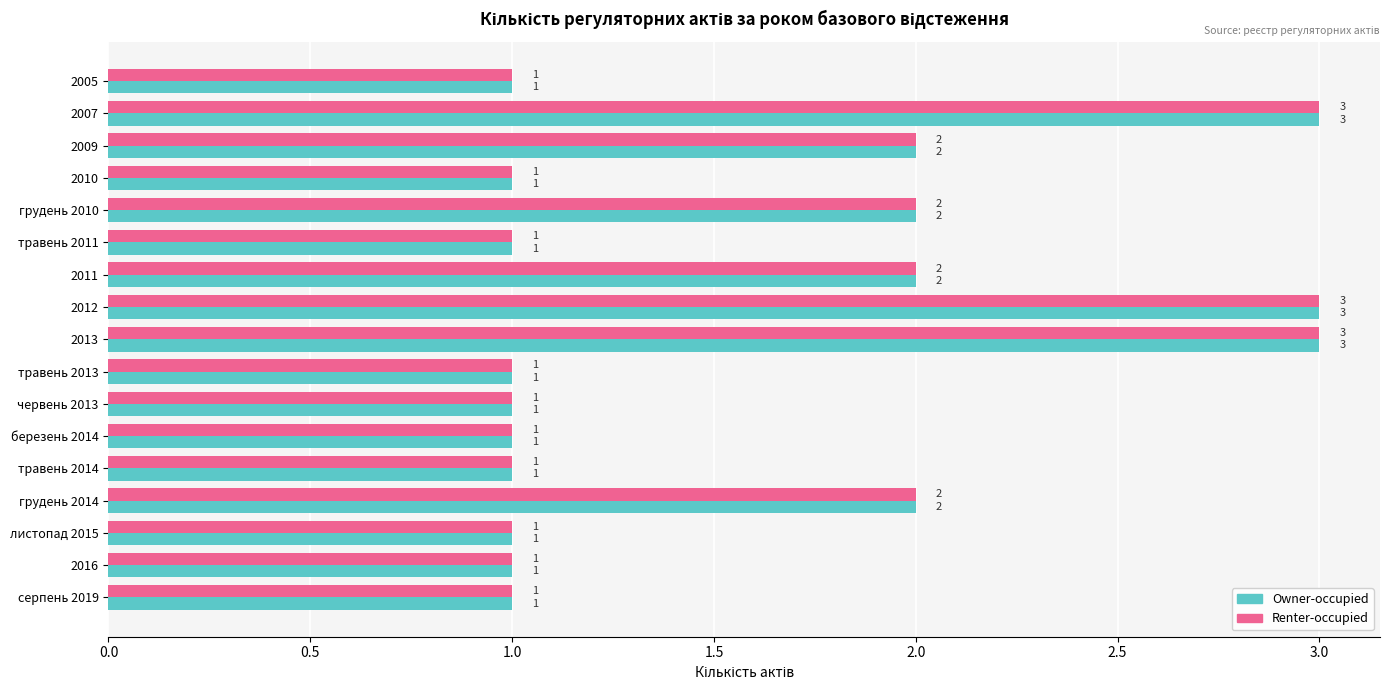

What is the sum of the Owner-occupied values at 2010 and 2007?

4